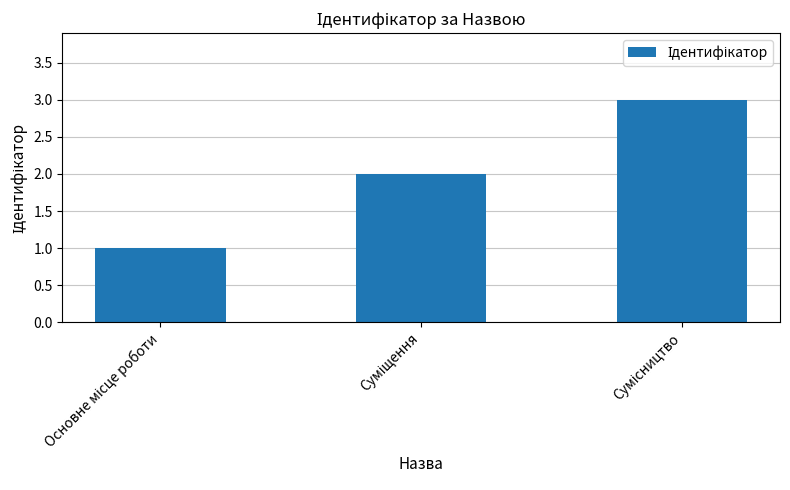

How many data points are less than 2?

1